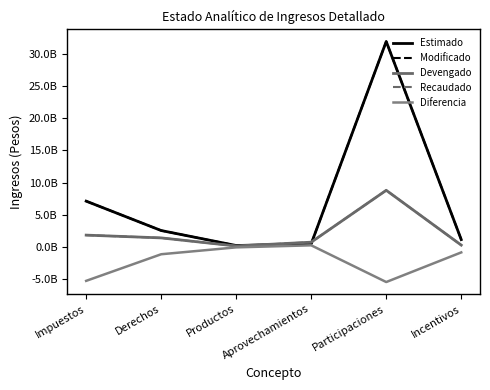

Is this an area chart (filled region under the line)?

No